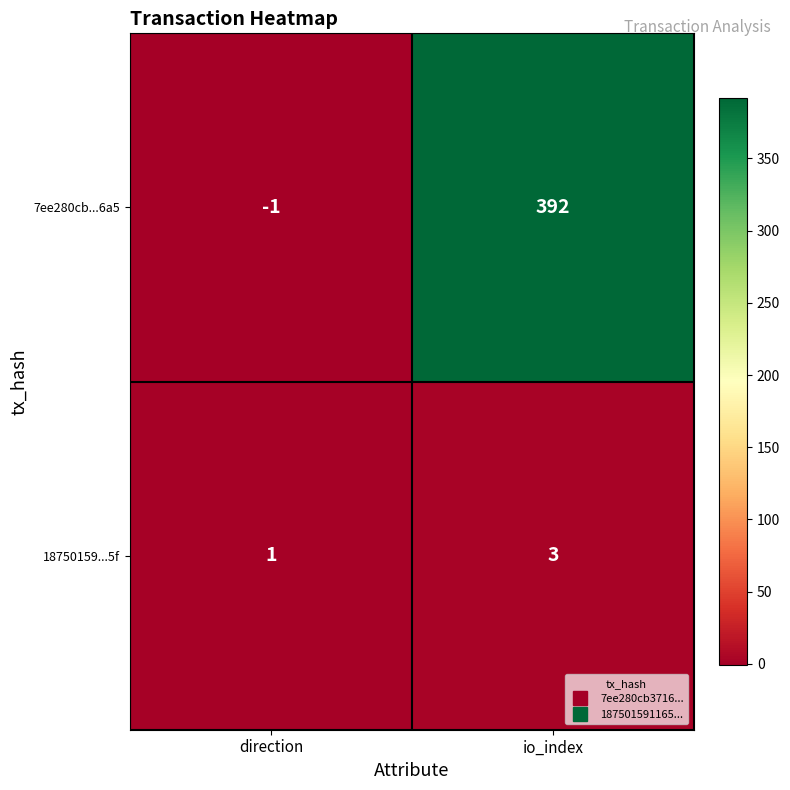

Rank the series by their maximum value, from highest to lowest.

7ee280cb...6a5, 18750159...5f